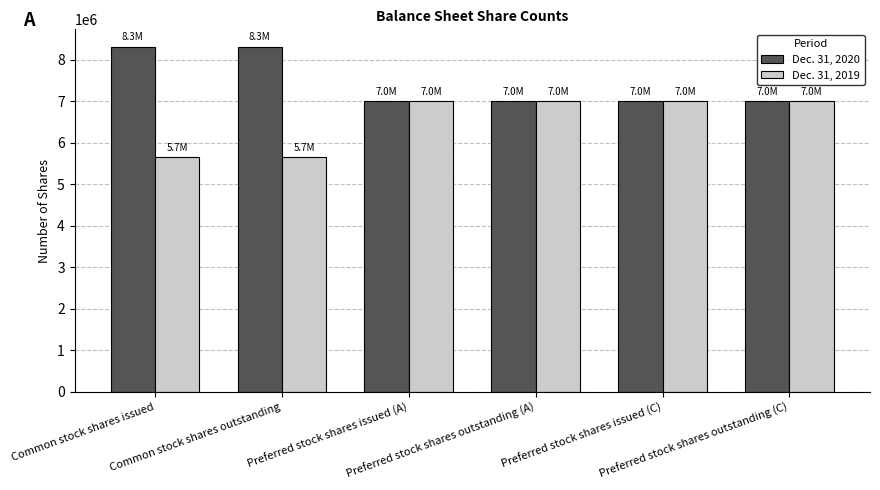

At how many categories does at least one series exceed 6596304?

6